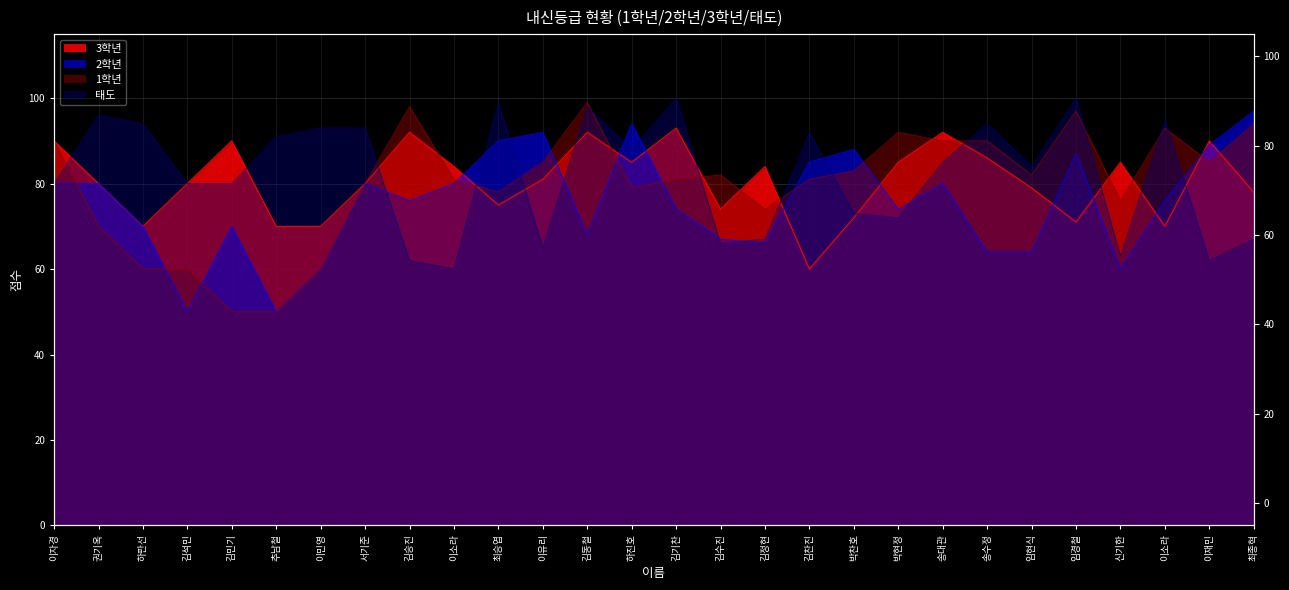

What is the minimum value for 태도?

60